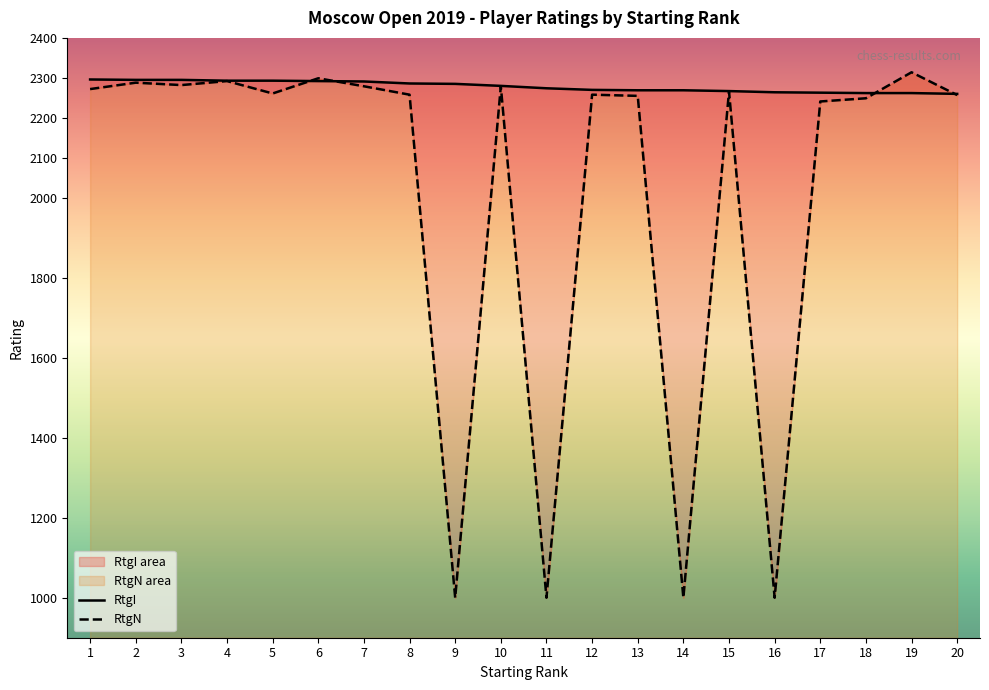

What value does the RtgN series have at 13?

2255